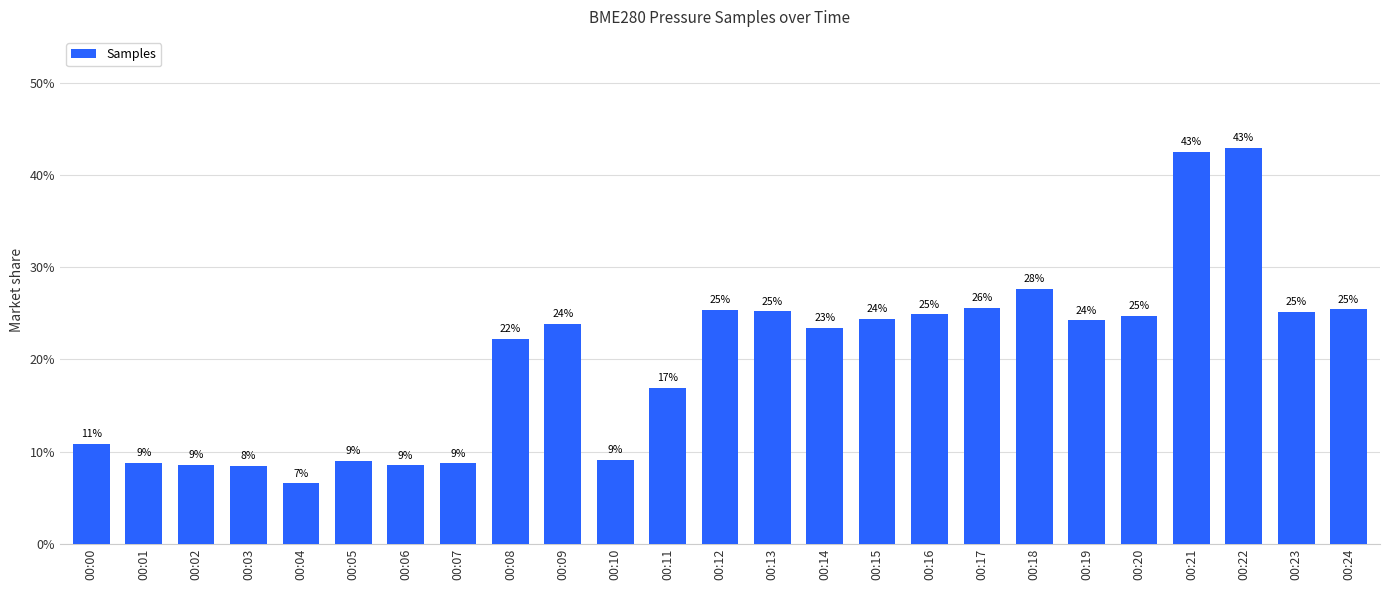

Which category has the lowest value across all series?

00:04